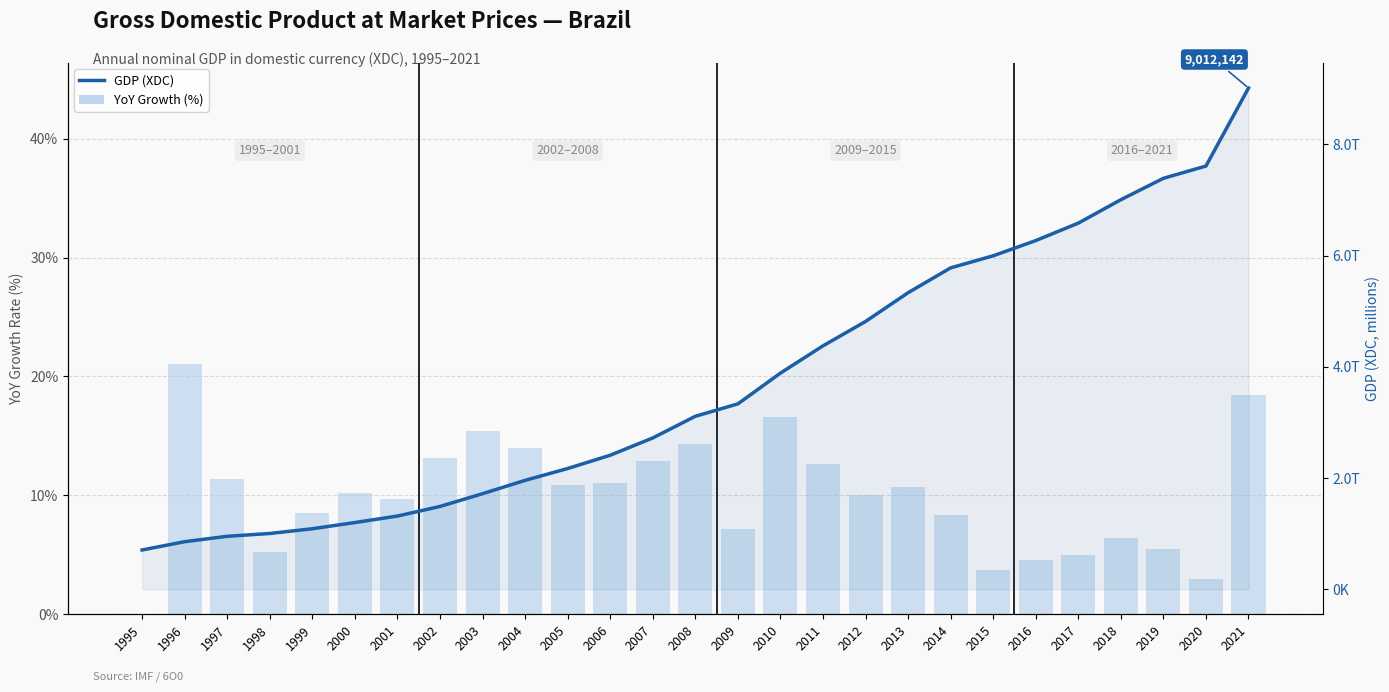

Which has a higher value, 1997 or 2003?

2003